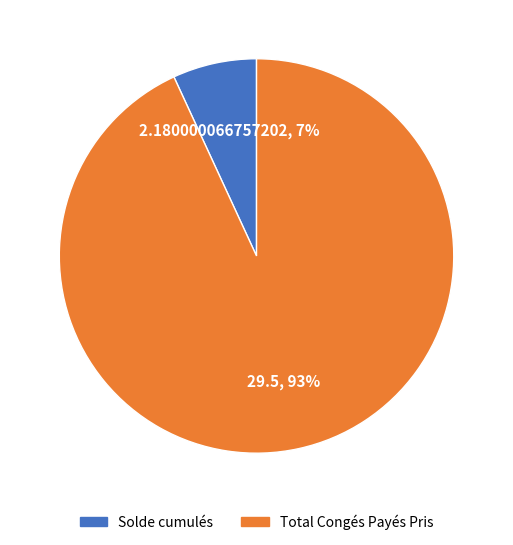

Is there a majority slice in this chart?

Yes